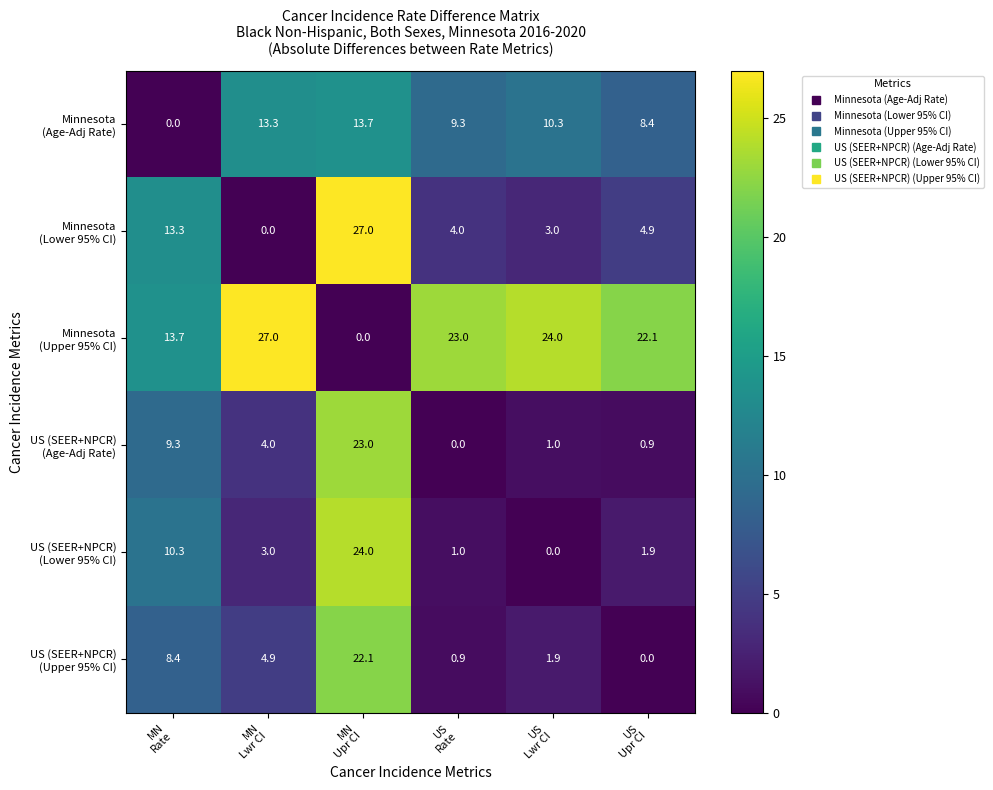

At how many categories does at least one series exceed 4?

6